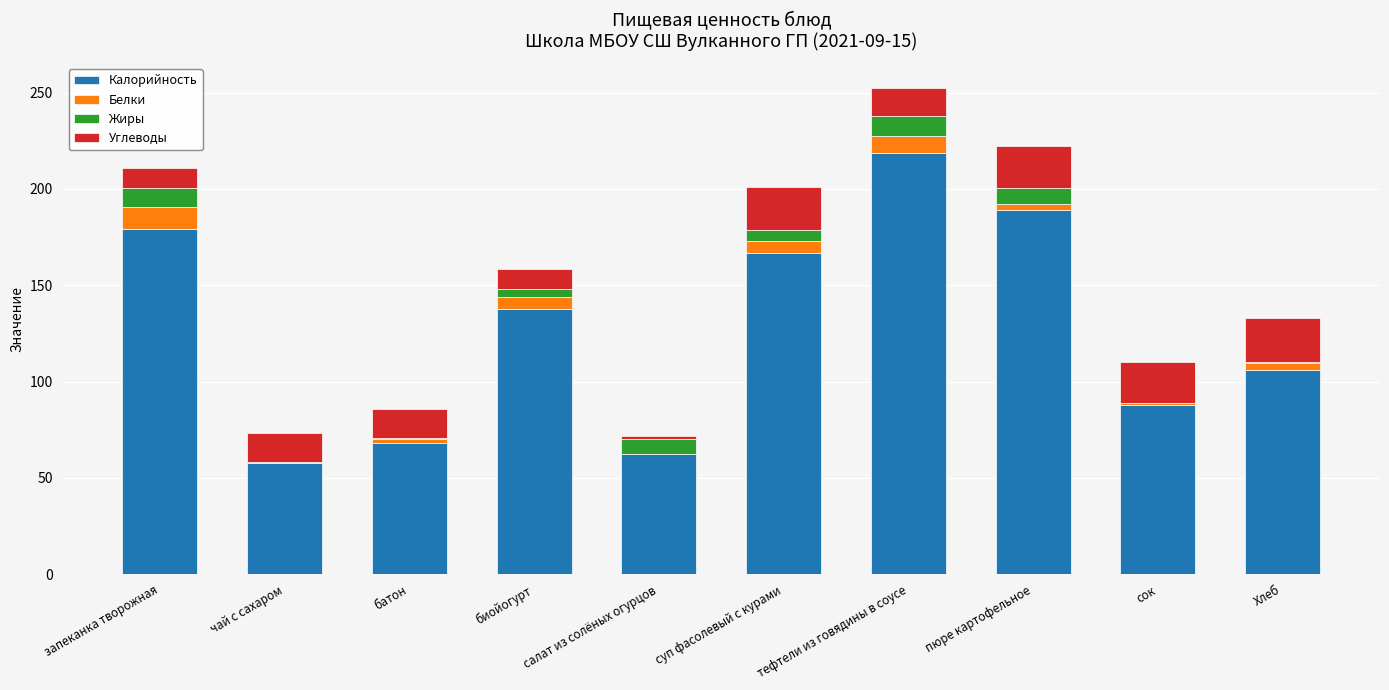

What is the total value across all series at тефтели из говядины в соусе?

252.6